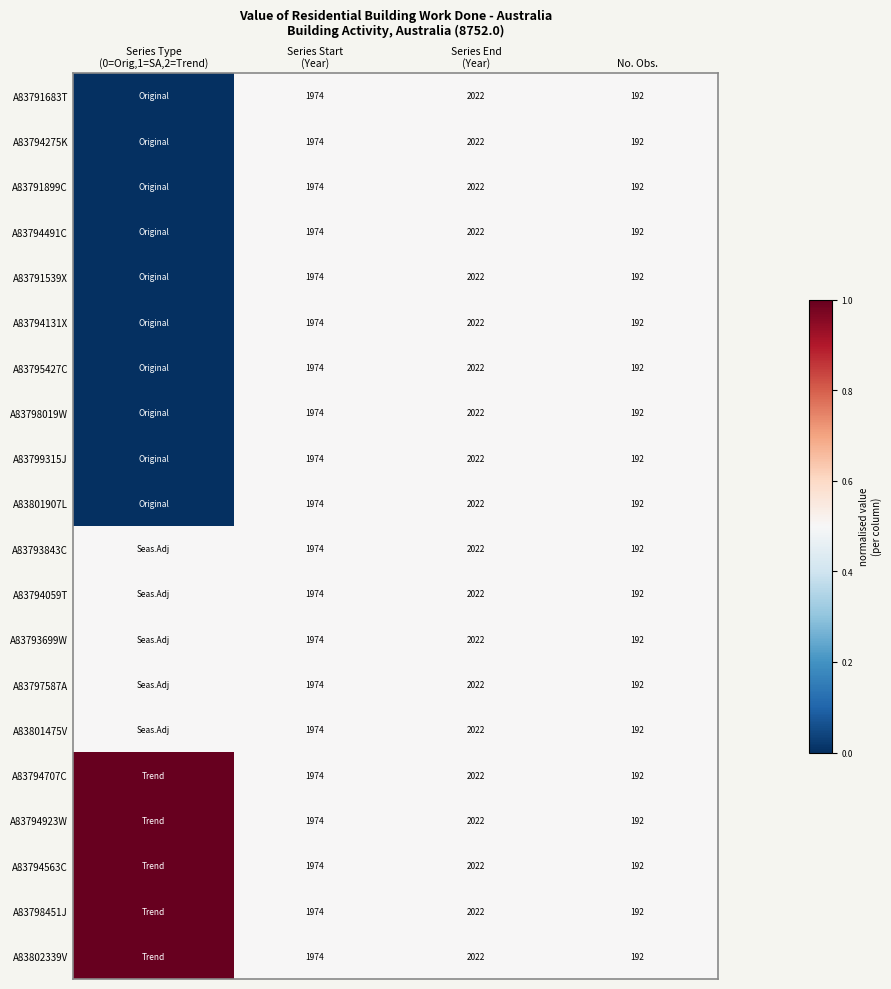

True or false: A83794491C has a value of 122.9 at No. Obs..

False